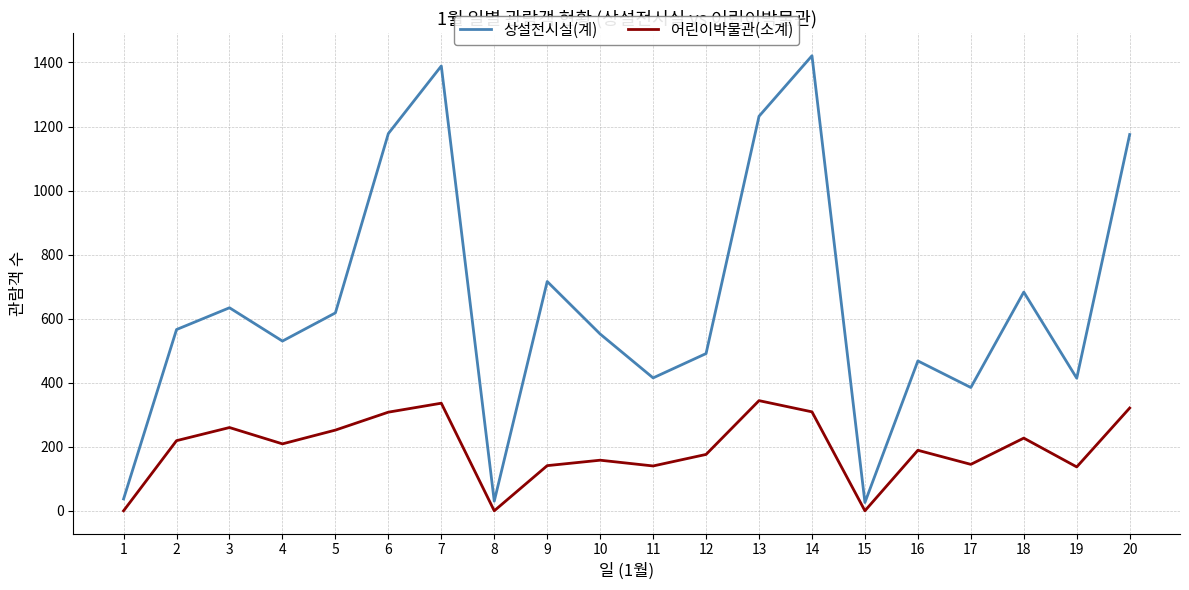

What is the highest value of the 상설전시실(계) series?

1421